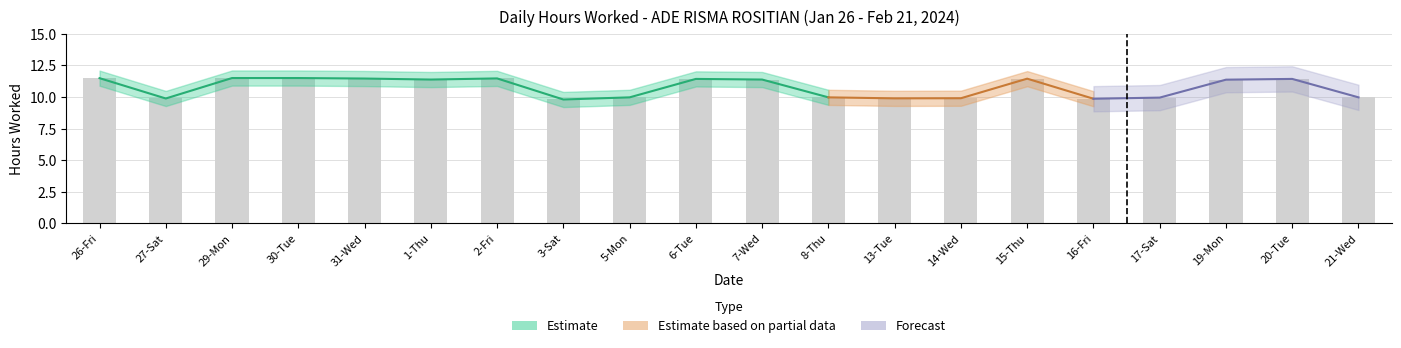

What position from the right is 16-Fri?

5